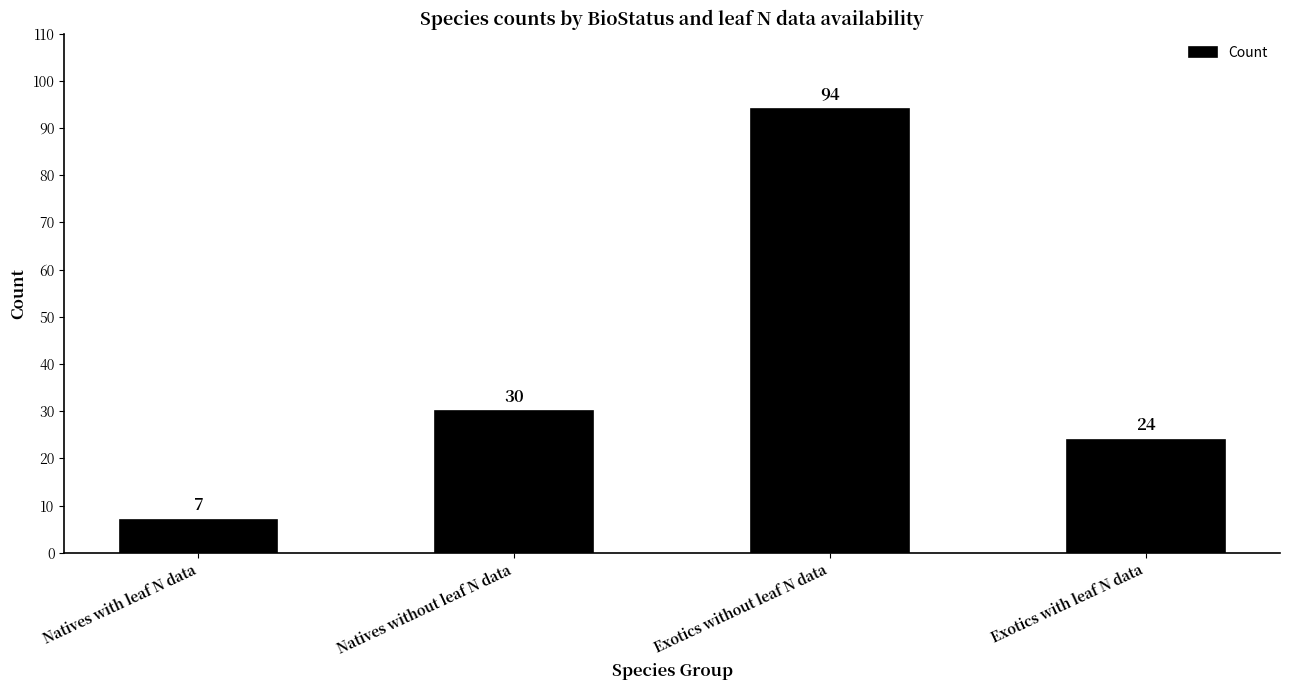

Are the bars horizontal?

No